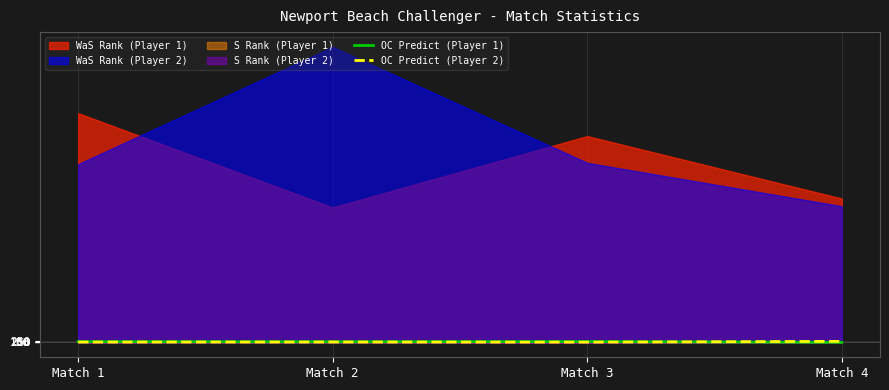

True or false: OC Predict (Player 2) and OC Predict (Player 1) cross at least once.

True